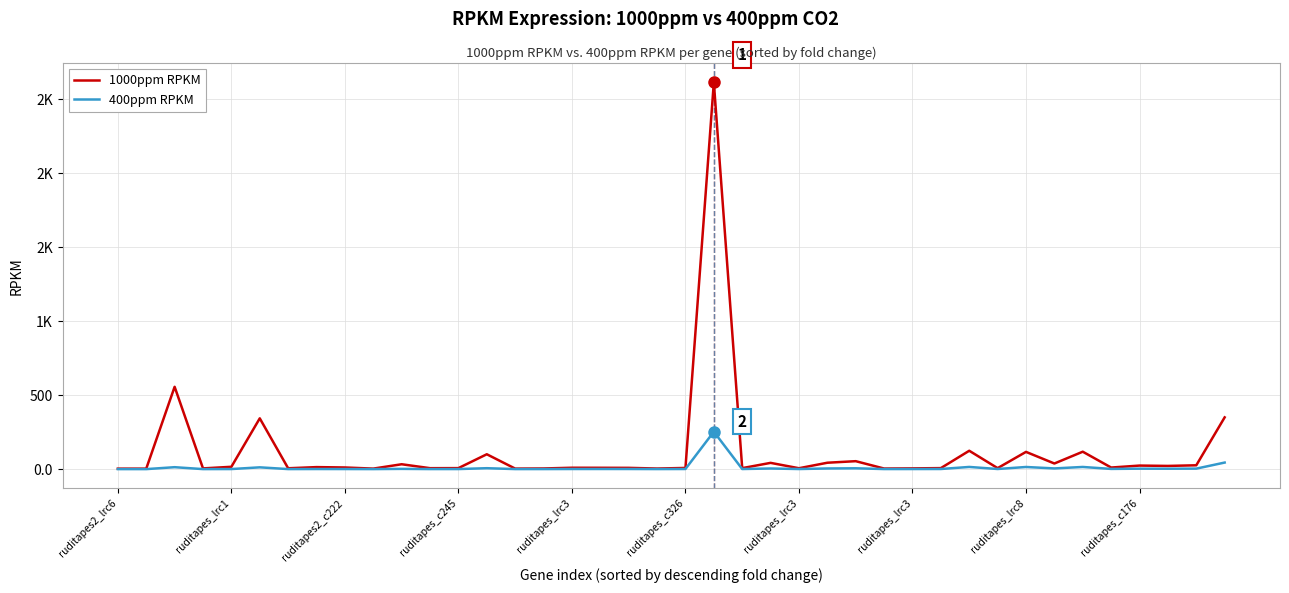

Does the chart have visible grid lines?

Yes